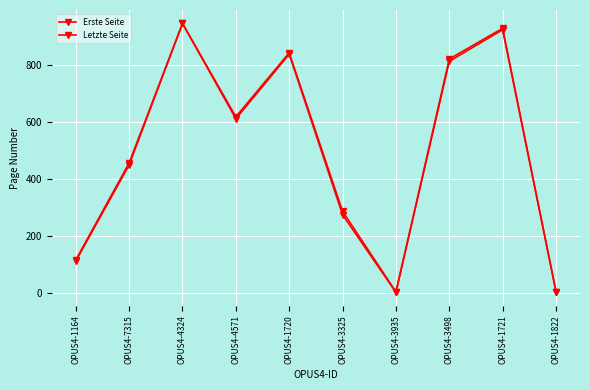

What is the sum of all Letzte Seite values?

5021